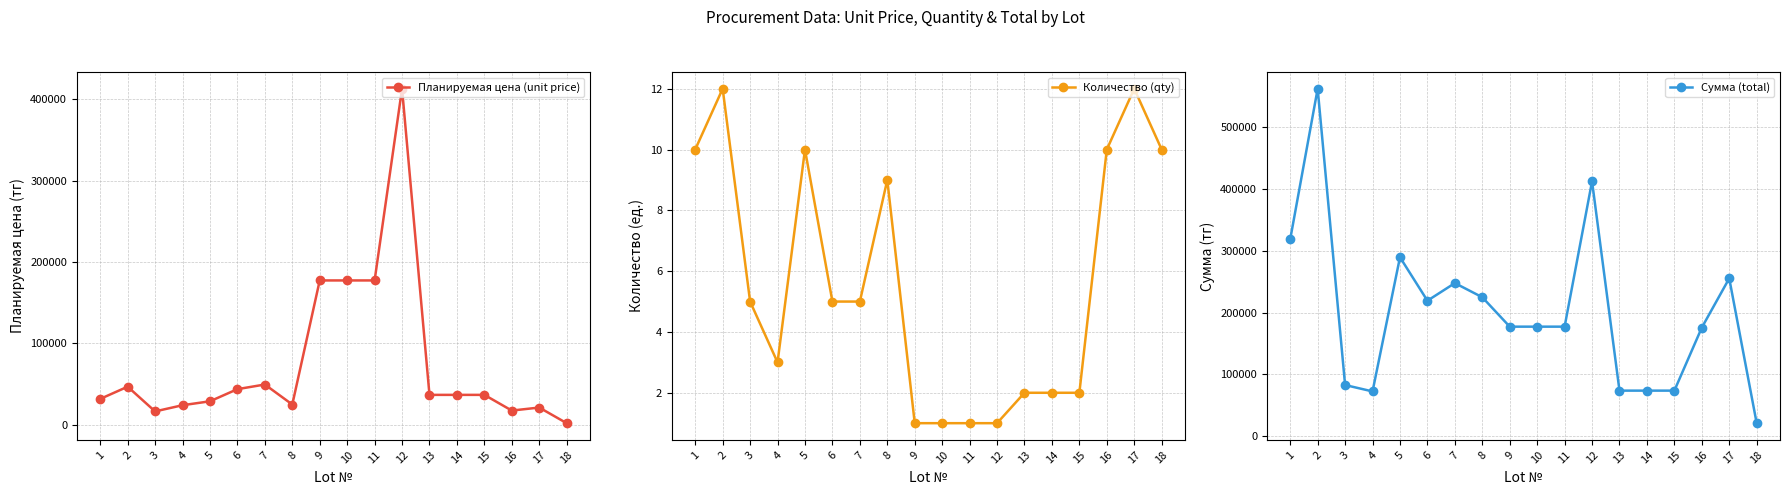

Is it true that Количество (qty) equals 2 at 14?

True